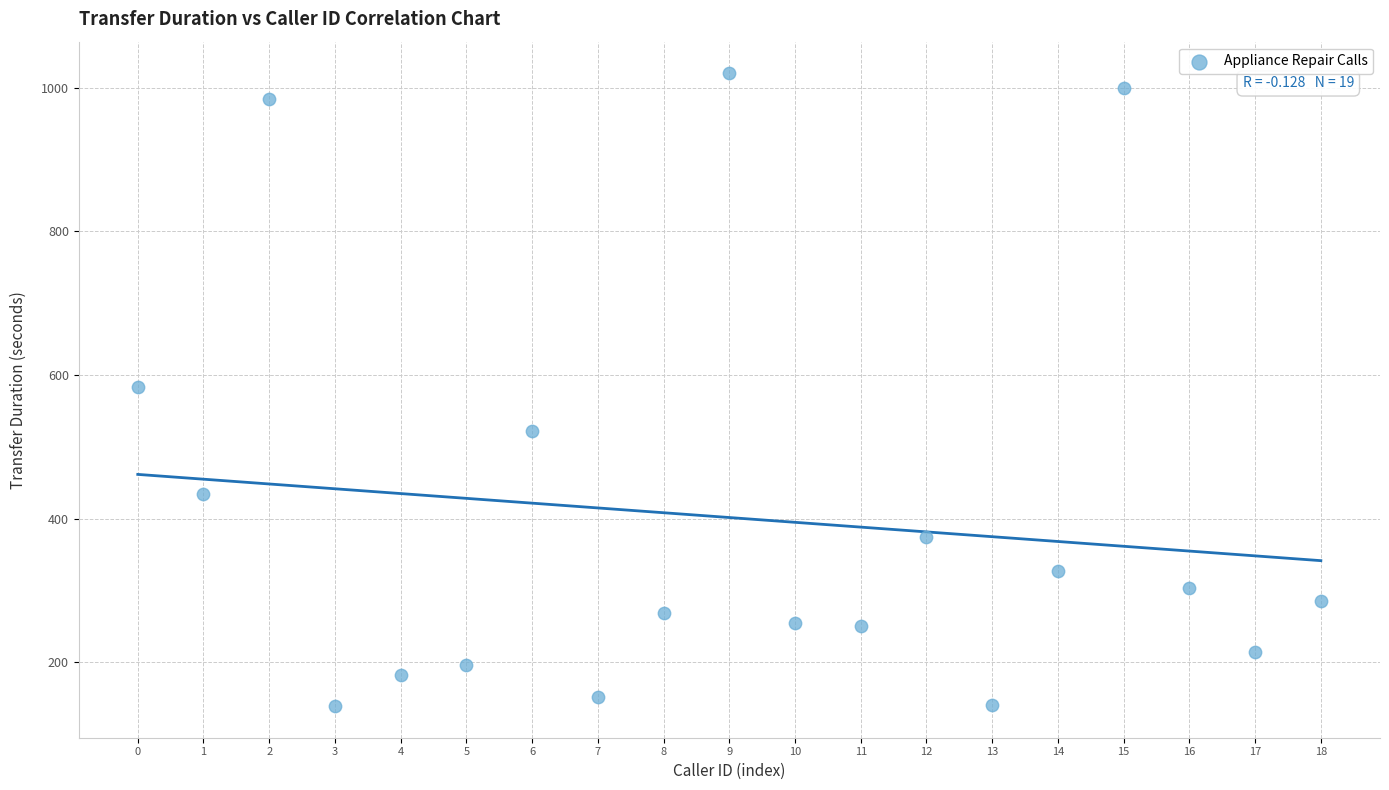

What is the range of Y values (max minus min)?

881